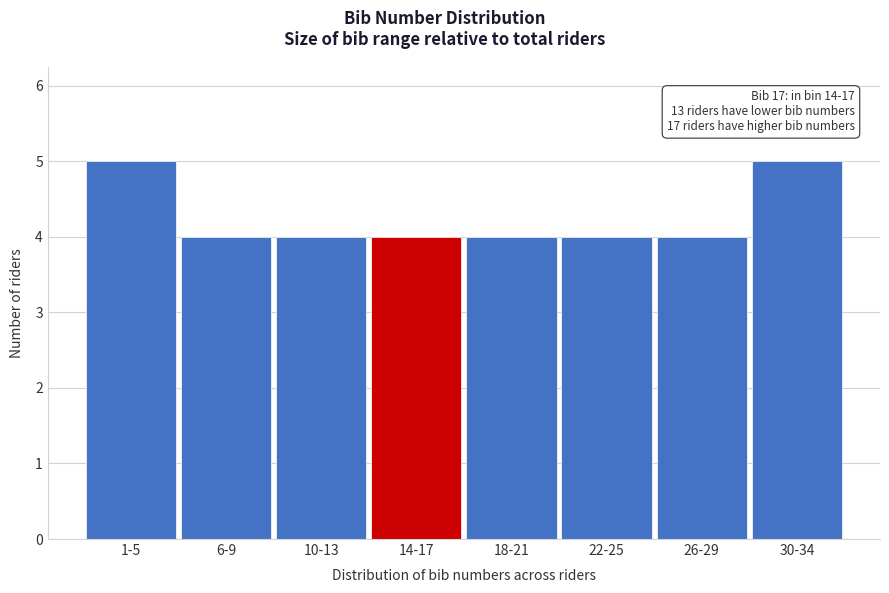

Reading right to left, transcribe all the data shown in this chart.

5	4	4	4	4	4	4	5